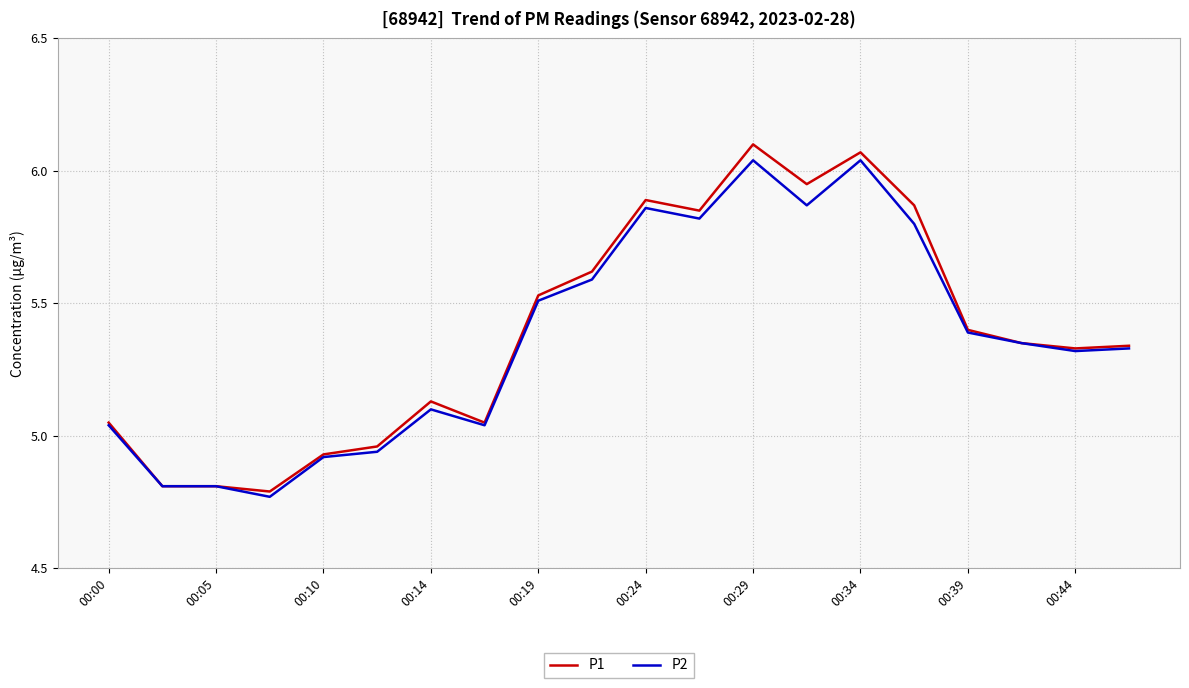

Which series has the largest range (max minus min)?

P1